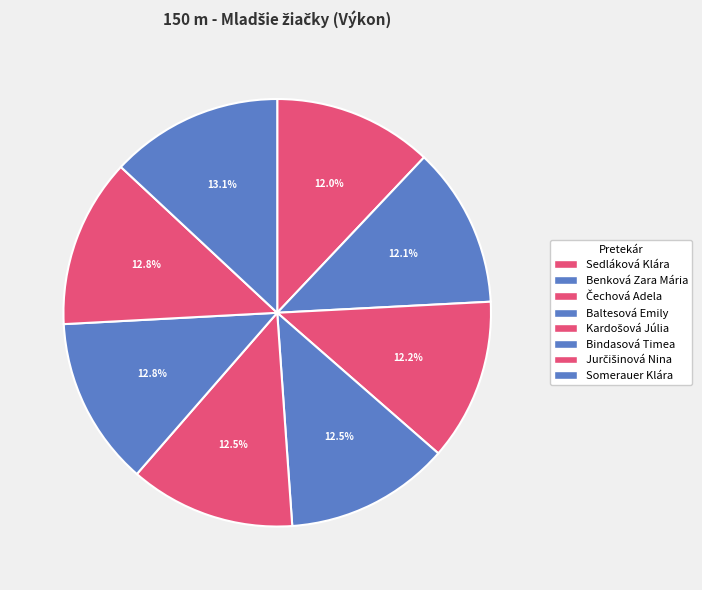

To the nearest percent, what is the difference between the largest and smallest slice percentages?

1%